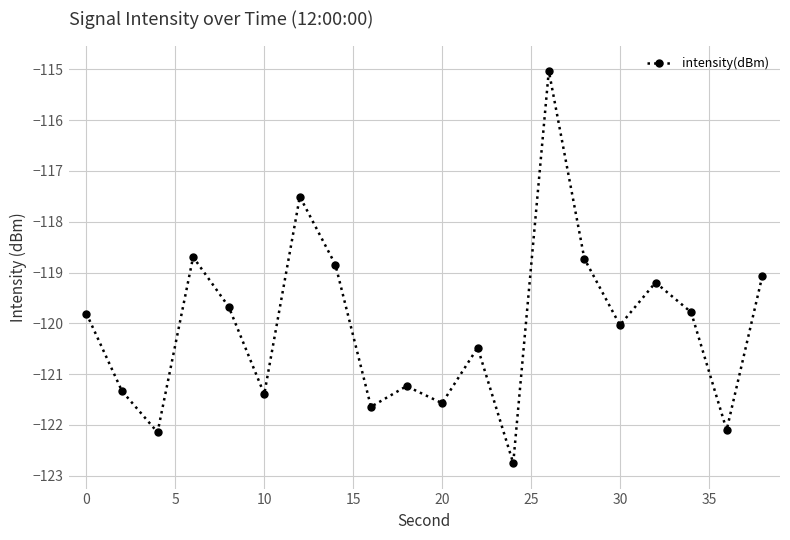

Reading left to right, transcribe all the data shown in this chart.

-119.8	-121.3	-122.1	-118.7	-119.7	-121.4	-117.5	-118.8	-121.6	-121.2	-121.6	-120.5	-122.8	-115.0	-118.7	-120.0	-119.2	-119.8	-122.1	-119.1